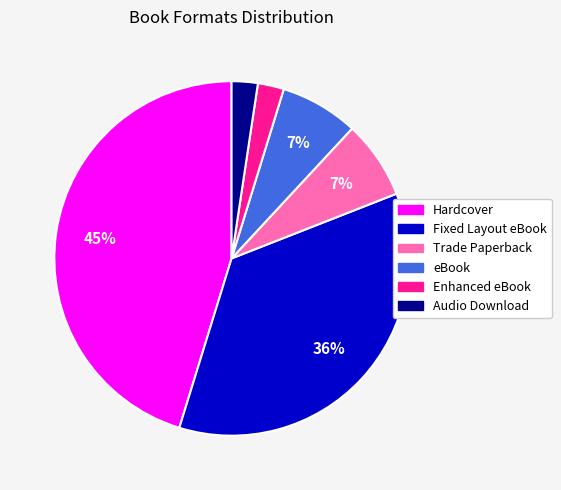

To the nearest percent, what is the difference between the largest and smallest slice percentages?

43%